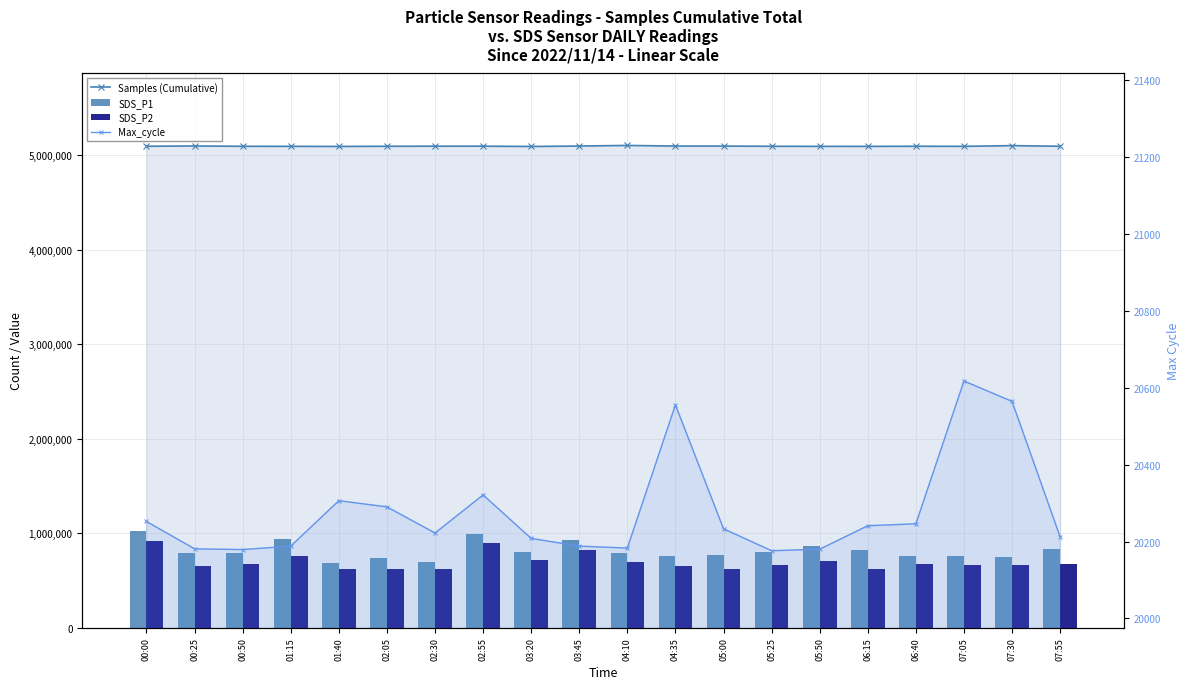

At which label is SDS_P2 closest to 765270?

01:15